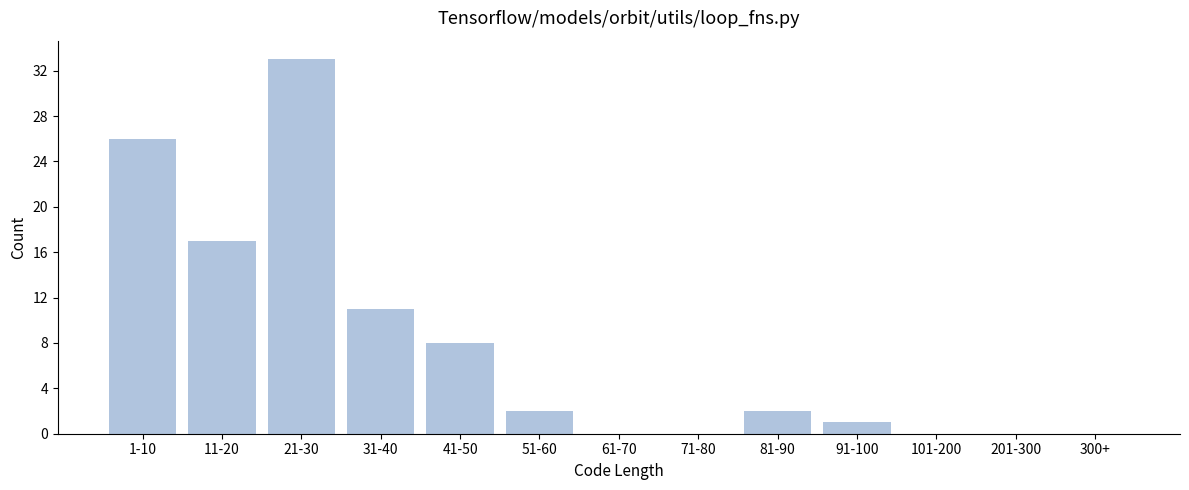

Reading right to left, extract all data points from this chart.

300+=0	201-300=0	101-200=0	91-100=1	81-90=2	71-80=0	61-70=0	51-60=2	41-50=8	31-40=11	21-30=33	11-20=17	1-10=26